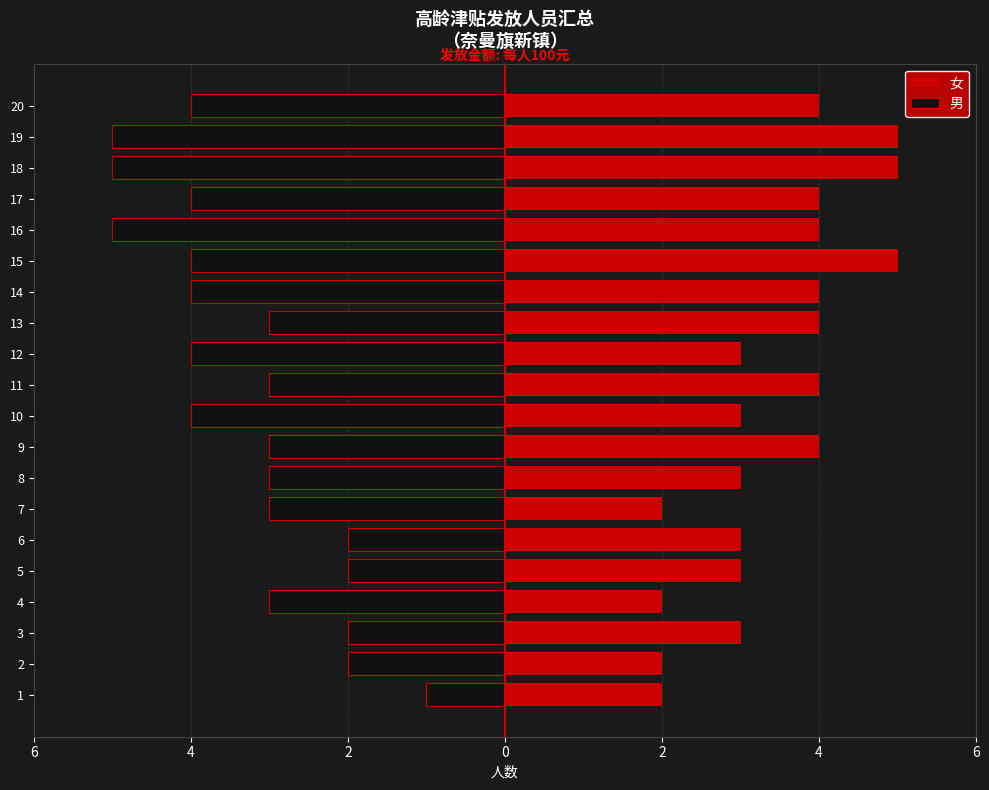

What is the difference between the second highest and second lowest values in the 女 series?

3